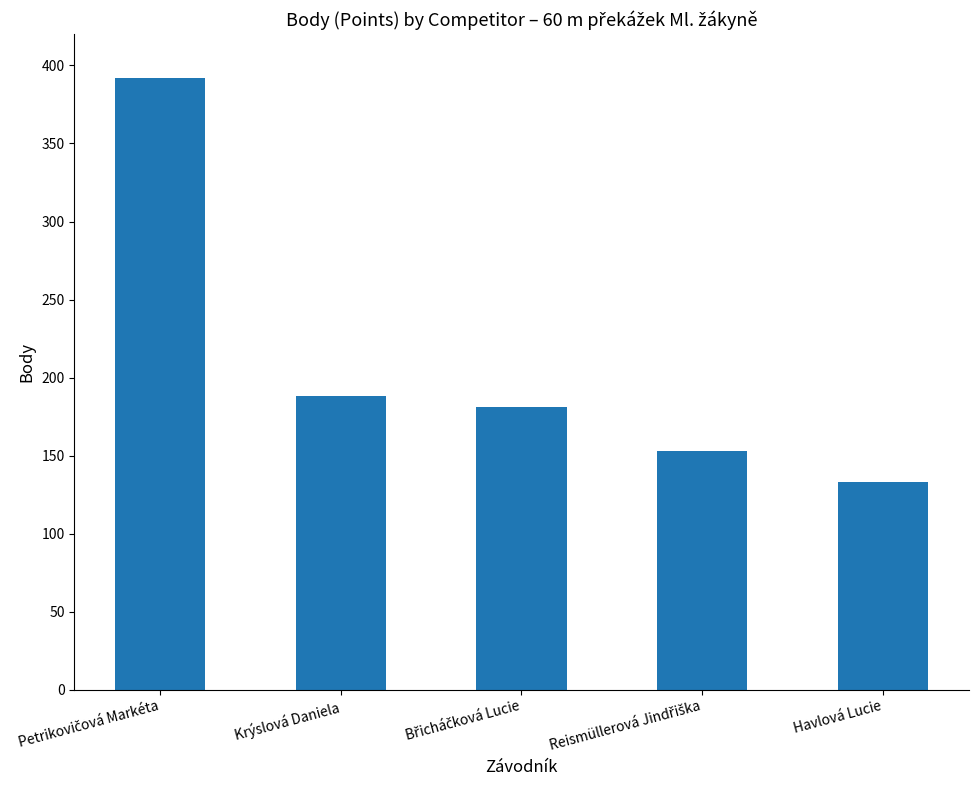

Count the number of data series in this chart.

1